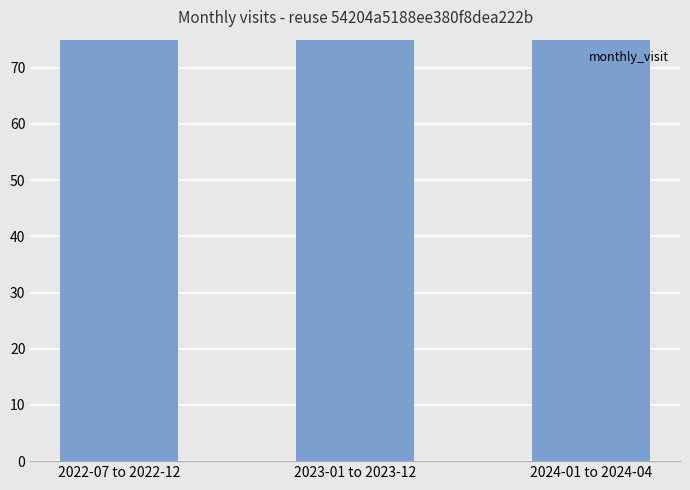

What position from the right is 2024-01 to 2024-04?

1